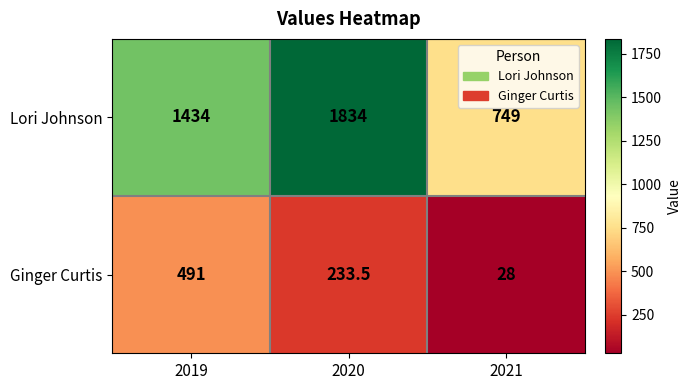

What is the maximum value shown in the chart?

1834.0